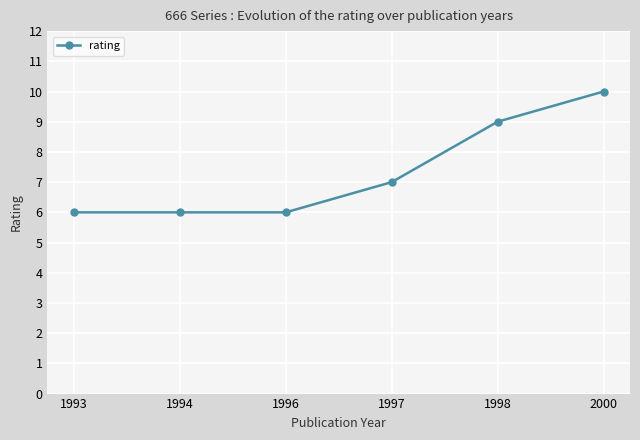

What is the sum of all values?

44